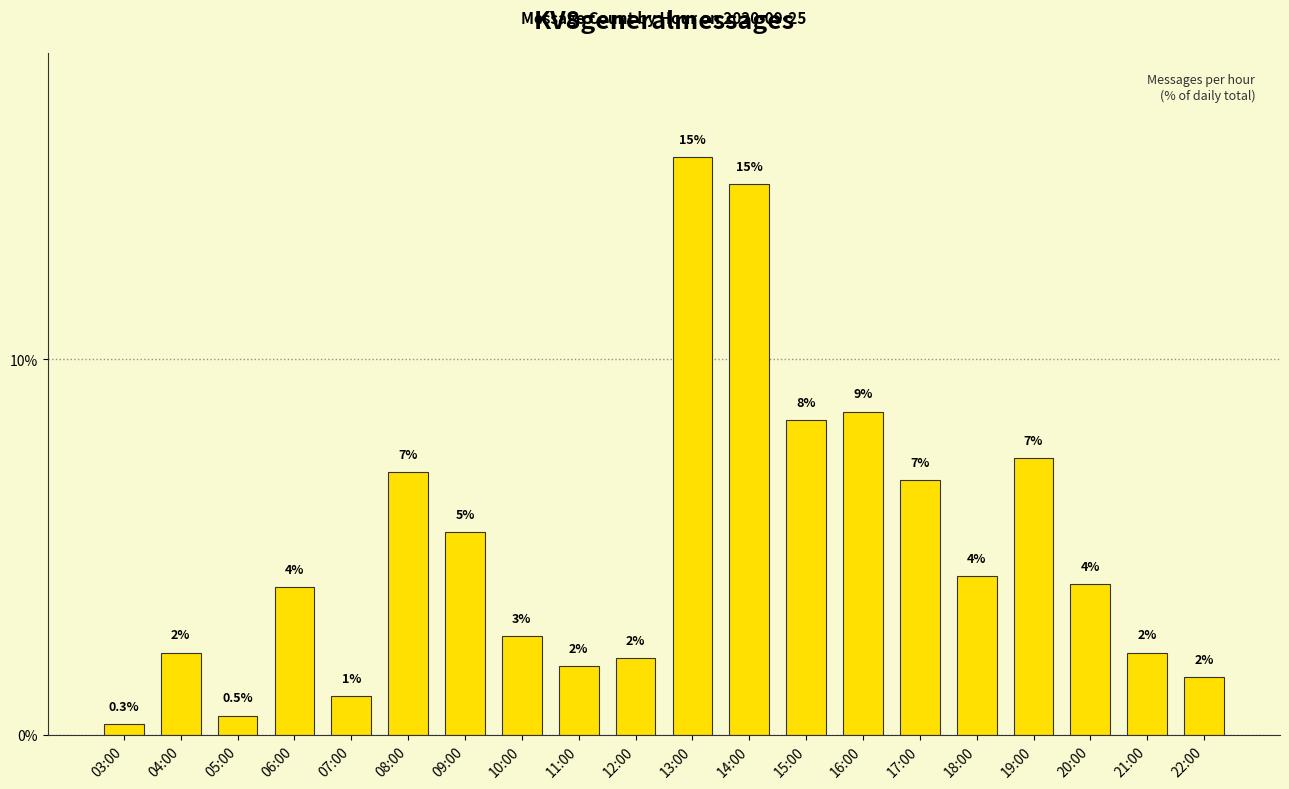

Approximately how many times larger is the value at 21:00 compared to 19:00?

0.3